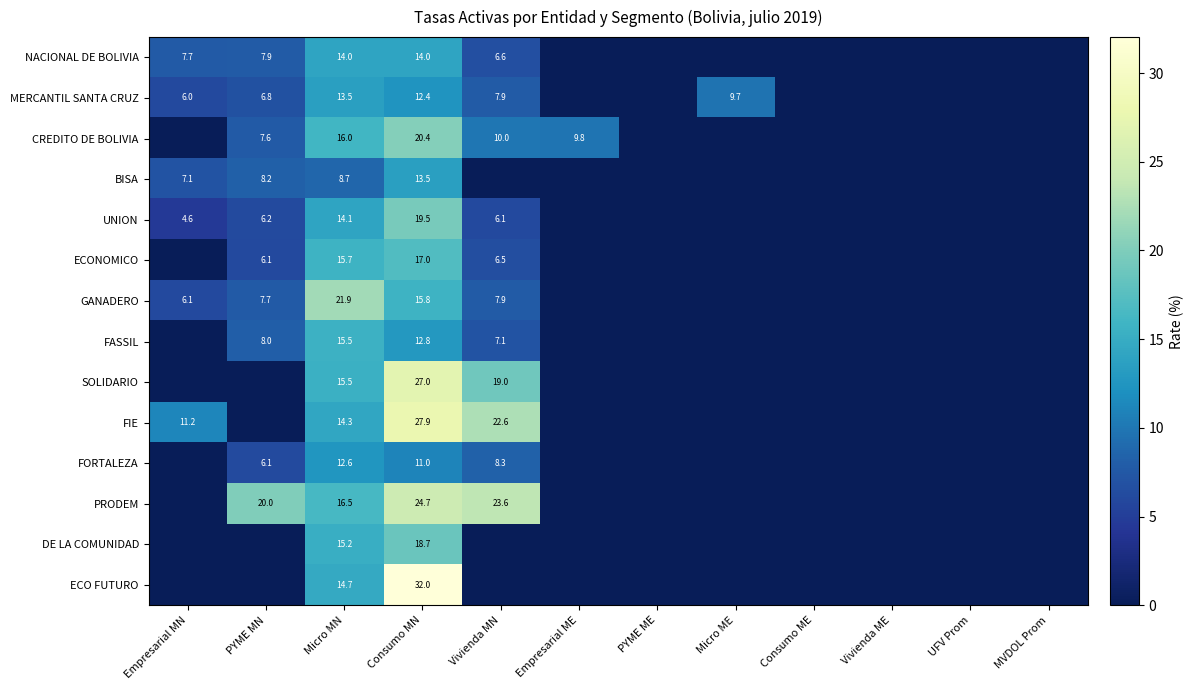

What is the sum of the BISA values at Consumo MN and Empresarial MN?

20.6